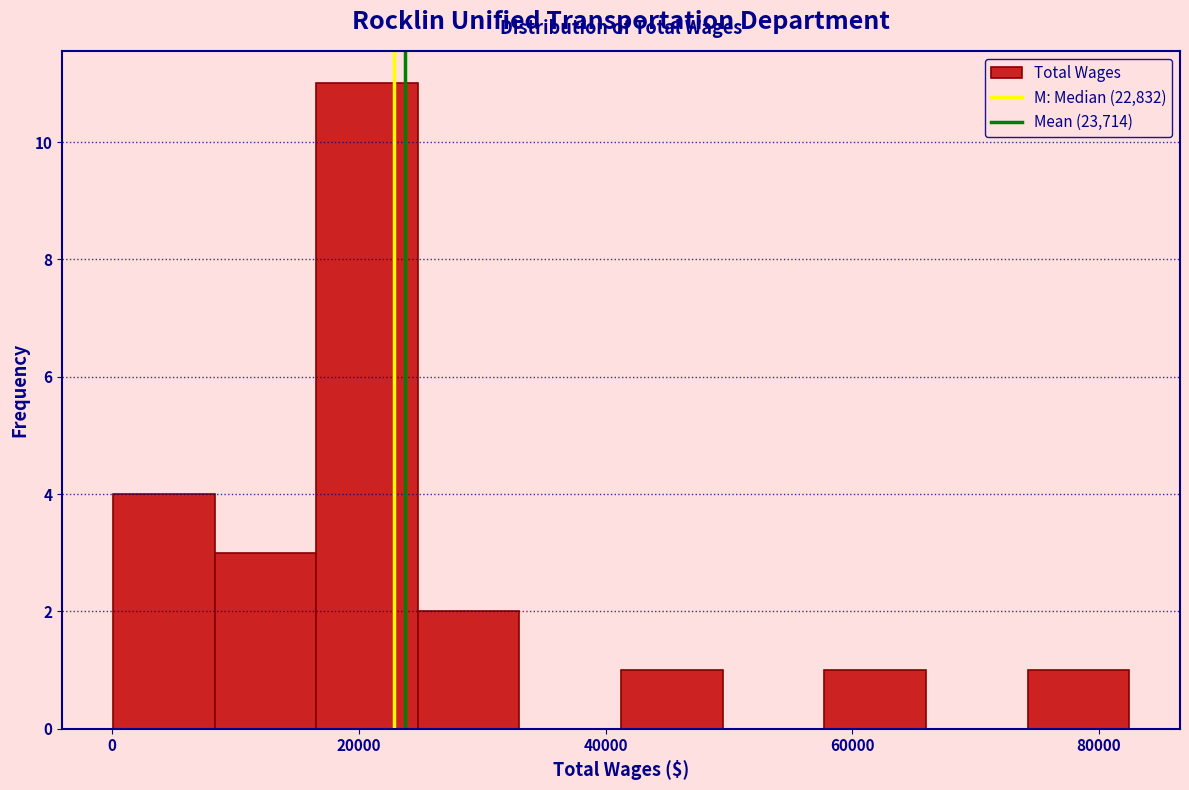

How tall is the bar that spans 24000 to 34000 on the x-axis? Neither the bar edges nor the heights are printed on the chart, so give them approximately, as read against the axes.

2